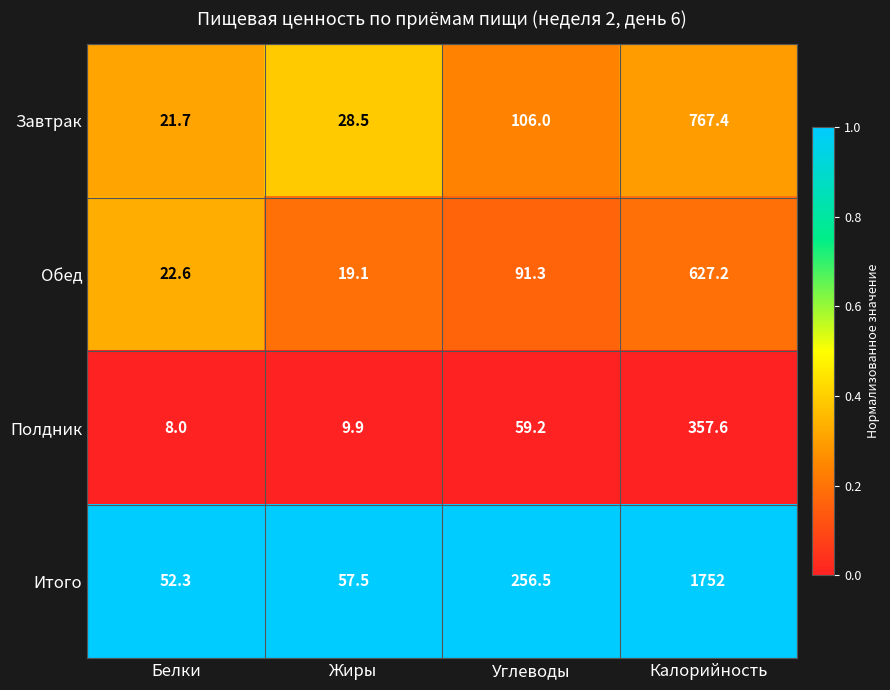

Reading right to left, transcribe all the data shown in this chart.

Завтрак: Калорийность=767.4	Углеводы=106.0	Жиры=28.5	Белки=21.7
Обед: Калорийность=627.2	Углеводы=91.3	Жиры=19.1	Белки=22.6
Полдник: Калорийность=357.6	Углеводы=59.2	Жиры=9.9	Белки=8.0
Итого: Калорийность=1752.0	Углеводы=256.5	Жиры=57.5	Белки=52.3